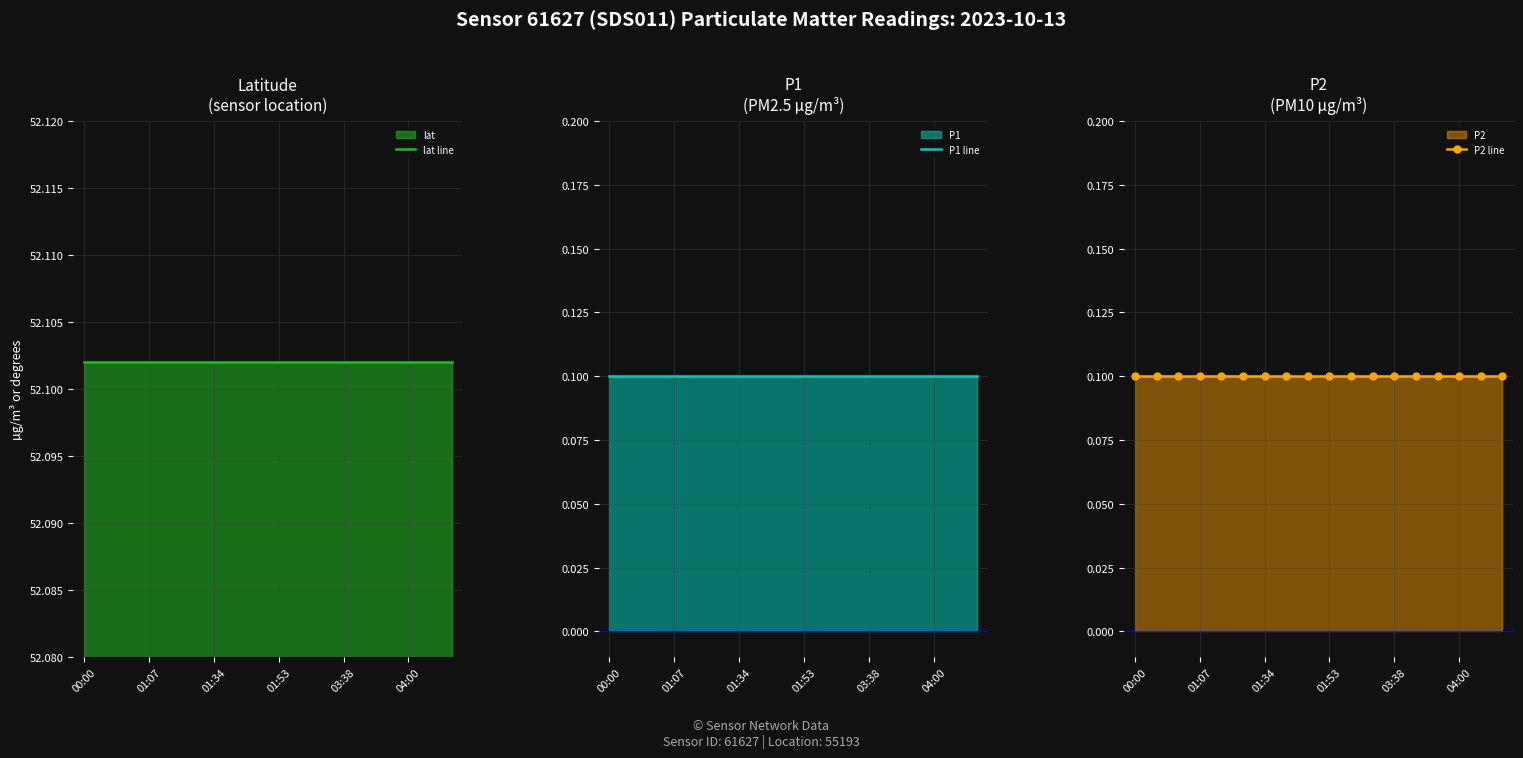

At which label is lat line closest to 52?

00:00